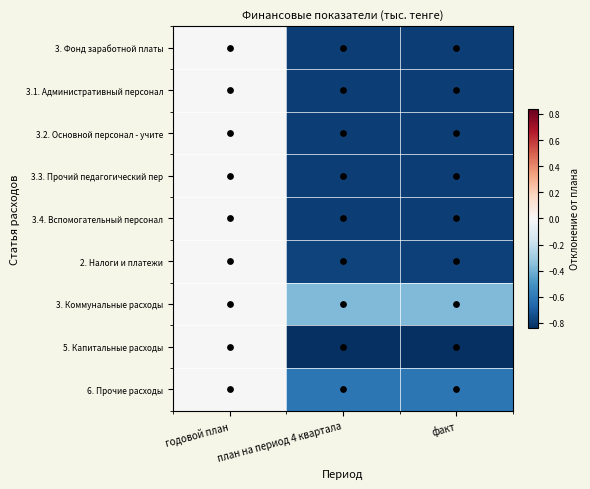

How many categories are shown in the chart?

3